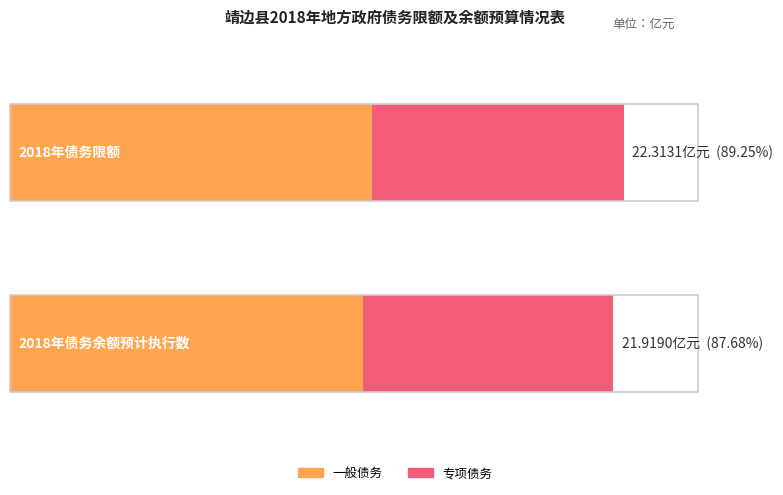

Where is 专项债务 nearest to the value 9?

2018年债务余额预计执行数